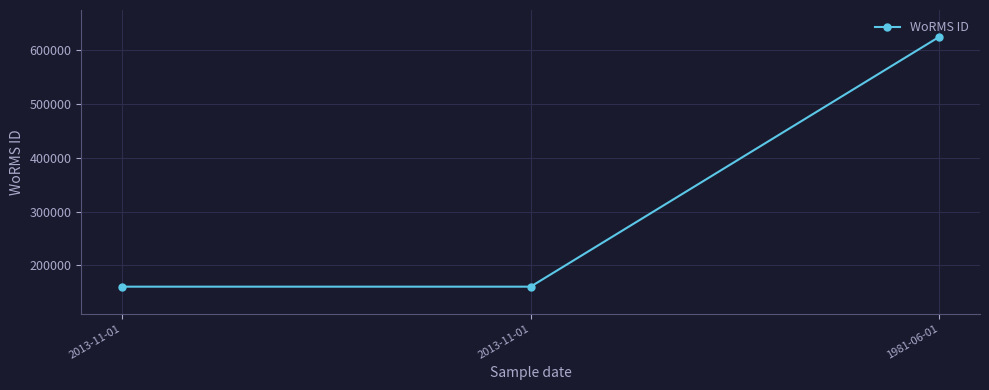

What is the average value?

315367